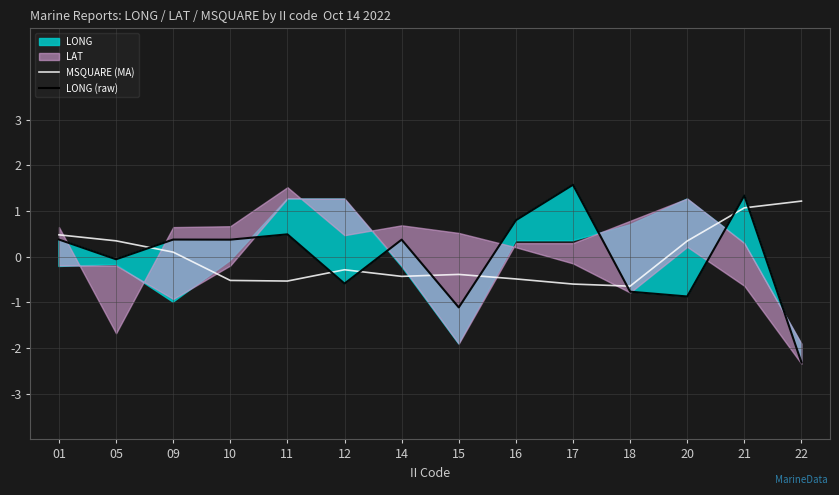

Which series has the widest spread of values?

LONG (raw)